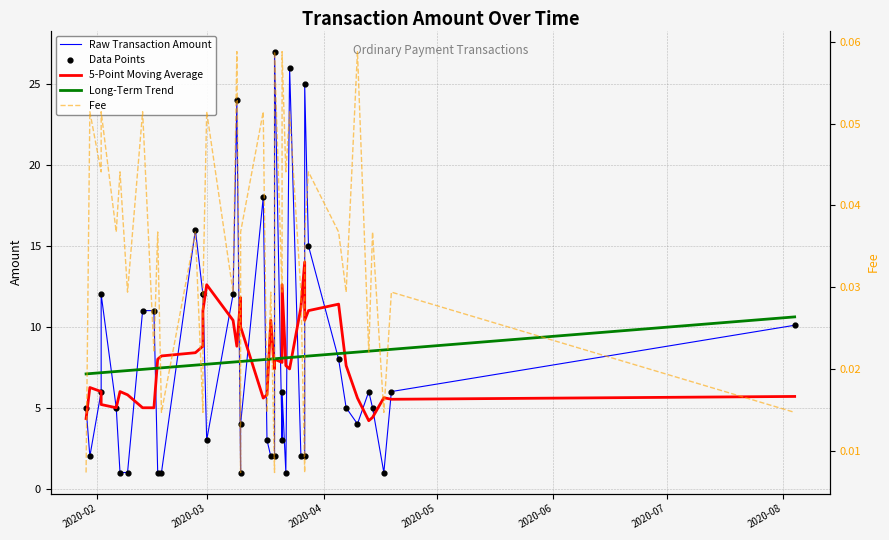

At how many categories does at least one series exceed 0?

40